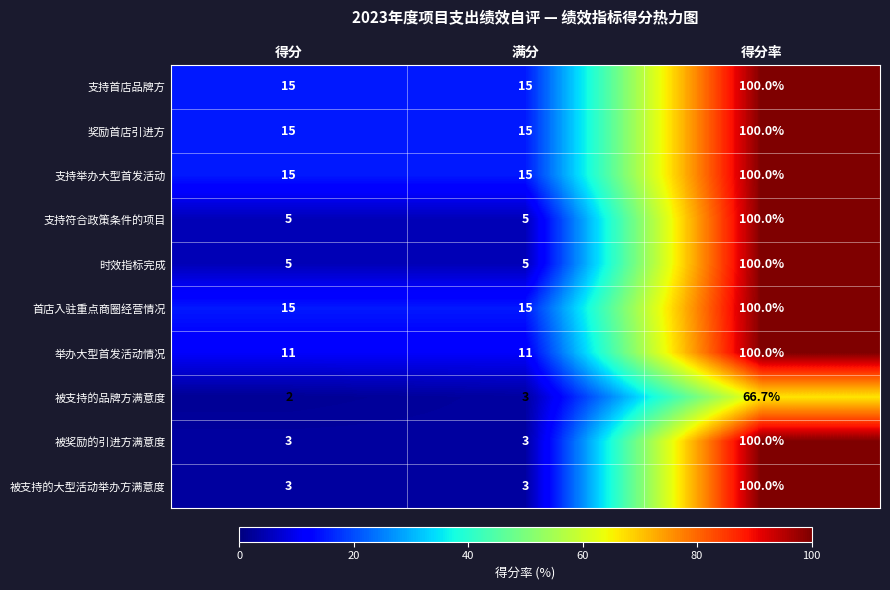

What is the difference between the maximum and minimum values in the 首店入驻重点商圈经营情况 series?

85.0